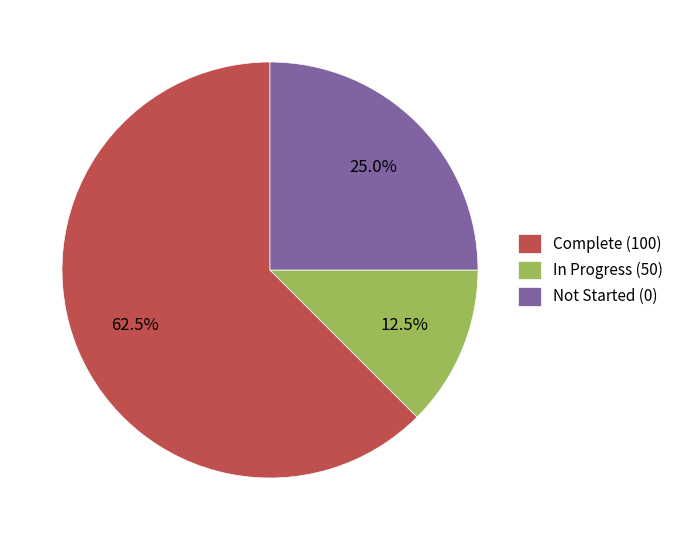

Combined, do Complete (100) and In Progress (50) account for over 50%?

Yes